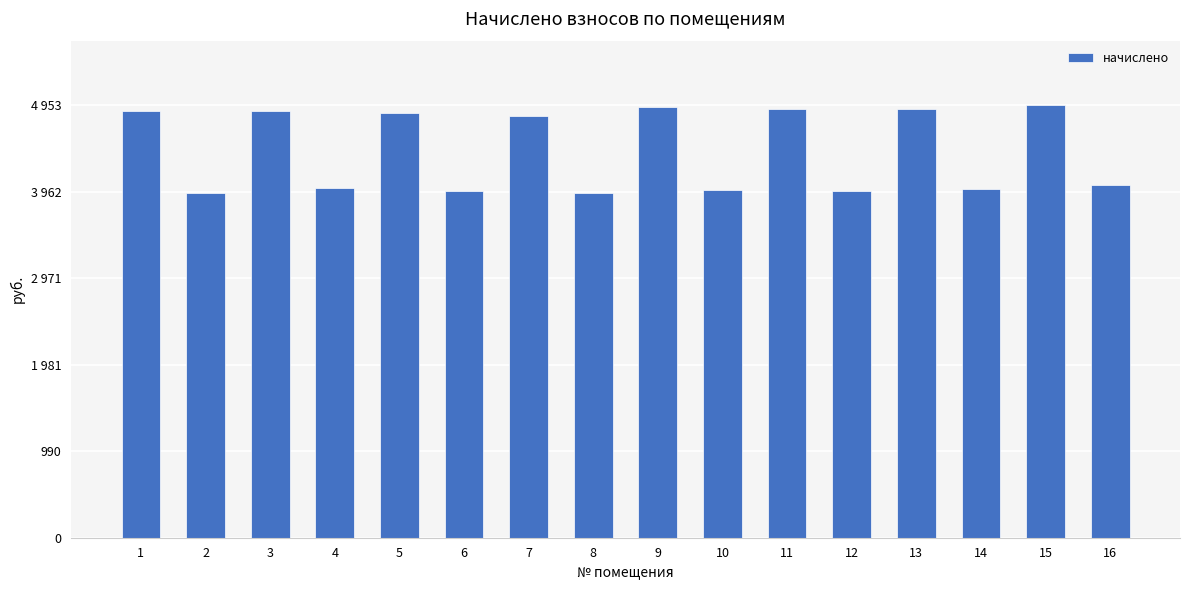

Where does the data first go above 4836?

1